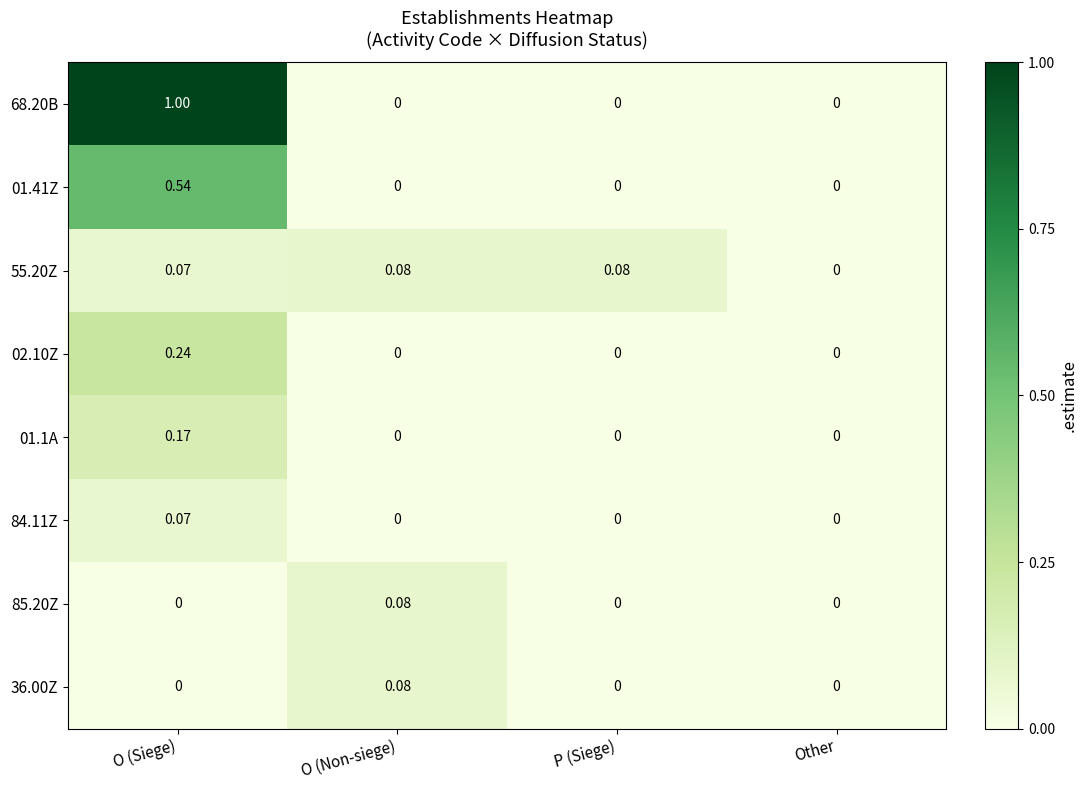

How many data points in 84.11Z are above 0?

1